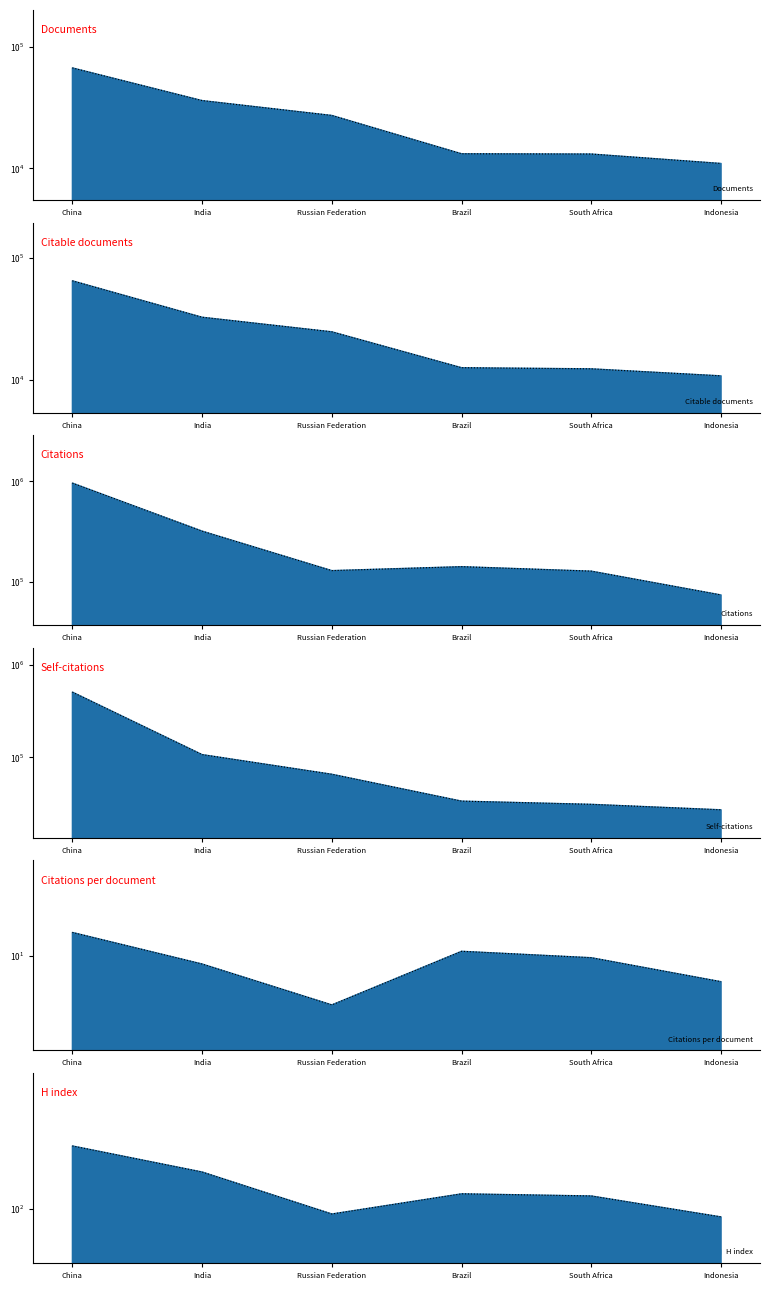

Reading left to right, list all the values displayed in this chart.

Documents: 67339.0	36230.0	27328.0	13208.0	13143.0	10990.0
Citable documents: 65003.0	32693.0	24834.0	12614.0	12351.0	10818.0
Citations: 962998.0	320166.0	129500.0	141773.0	127936.0	74138.0
Self-citations: 505108.0	107357.0	65961.0	33891.0	31292.0	27330.0
Citations per document: 14.3	8.8	4.7	10.7	9.7	6.8
H index: 259.0	175.0	93.0	126.0	122.0	89.0